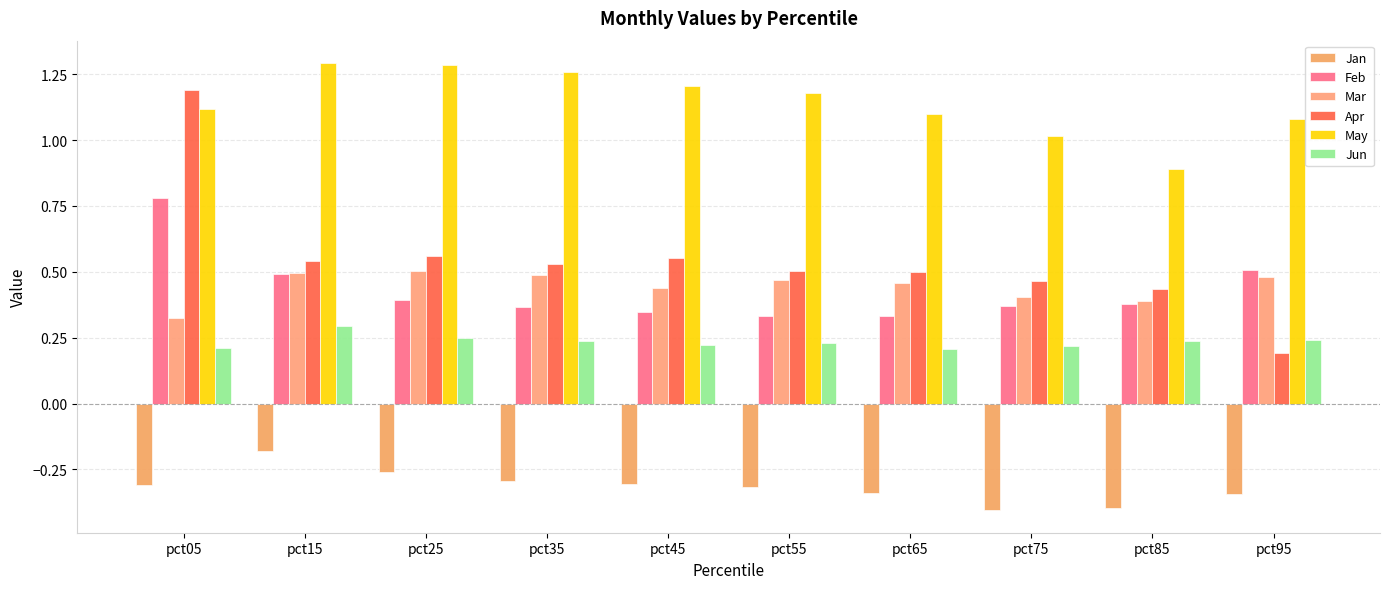

At how many categories does at least one series exceed 0?

10